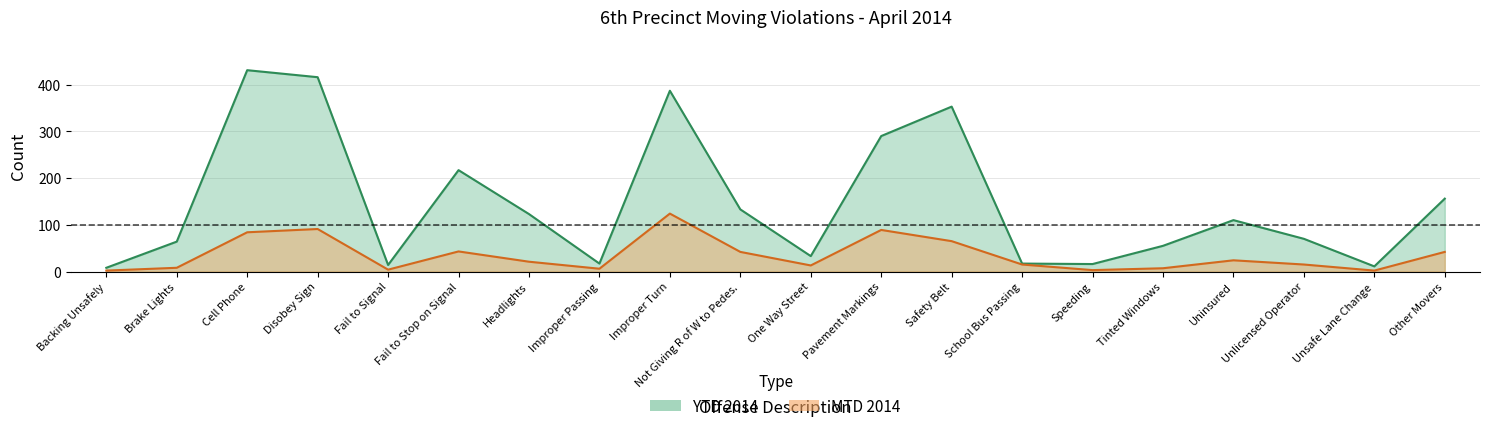

Reading left to right, what are all the values shown in this chart?

MTD 2014: 2	8	84	91	4	43	21	6	124	42	13	89	65	15	3	7	24	15	2	42
YTD 2014: 8	64	431	416	14	217	123	17	387	133	33	290	353	17	16	55	110	70	11	156